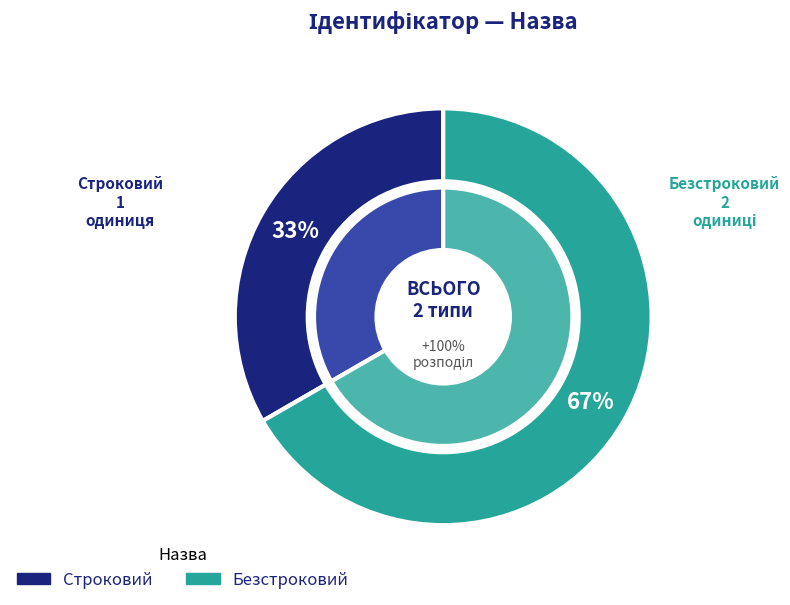

To the nearest percent, what percentage of the pie is Строковий?

33%